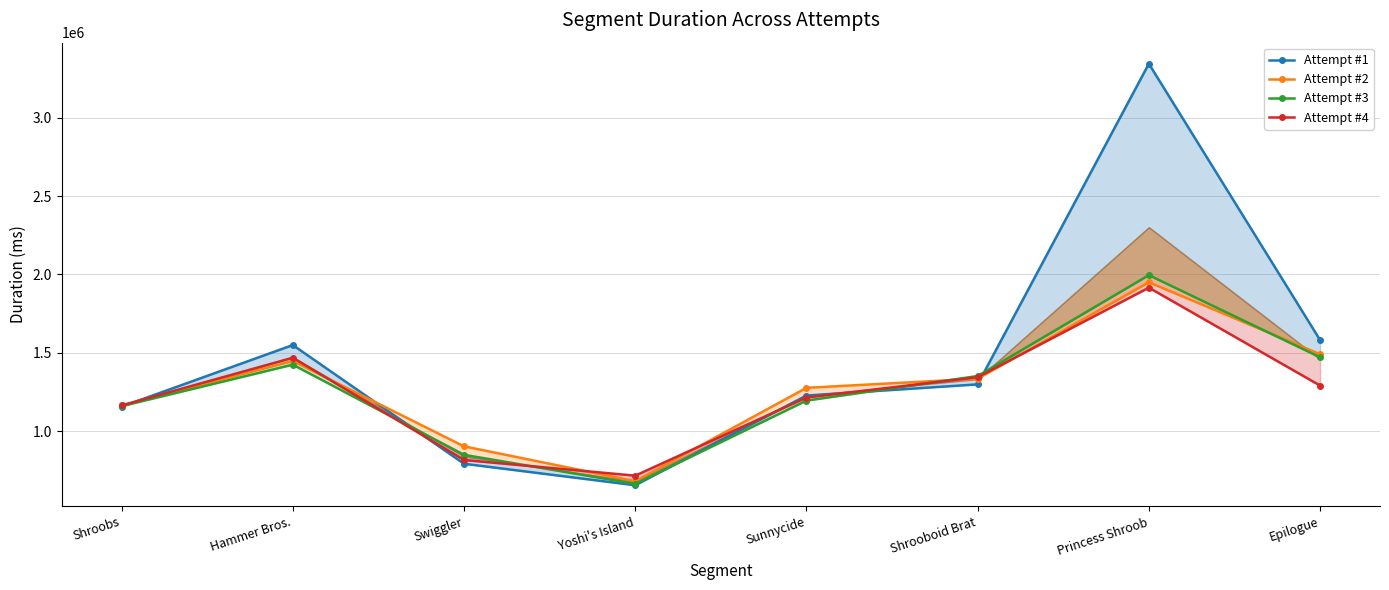

Where is Attempt #2 nearest to the value 1315719?

Shrooboid Brat